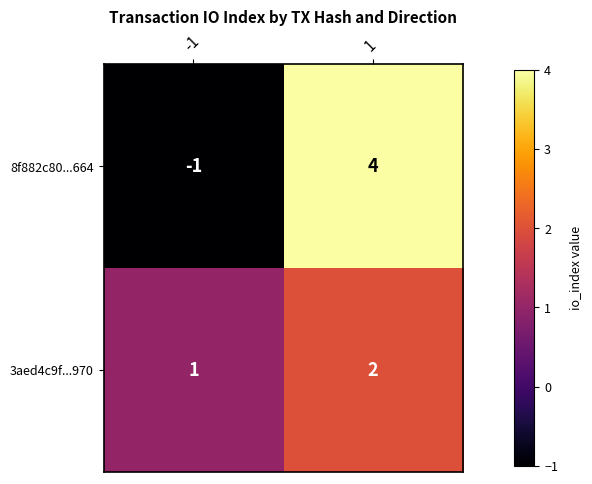

List the series in order of their peak value, highest first.

8f882c80...664, 3aed4c9f...970